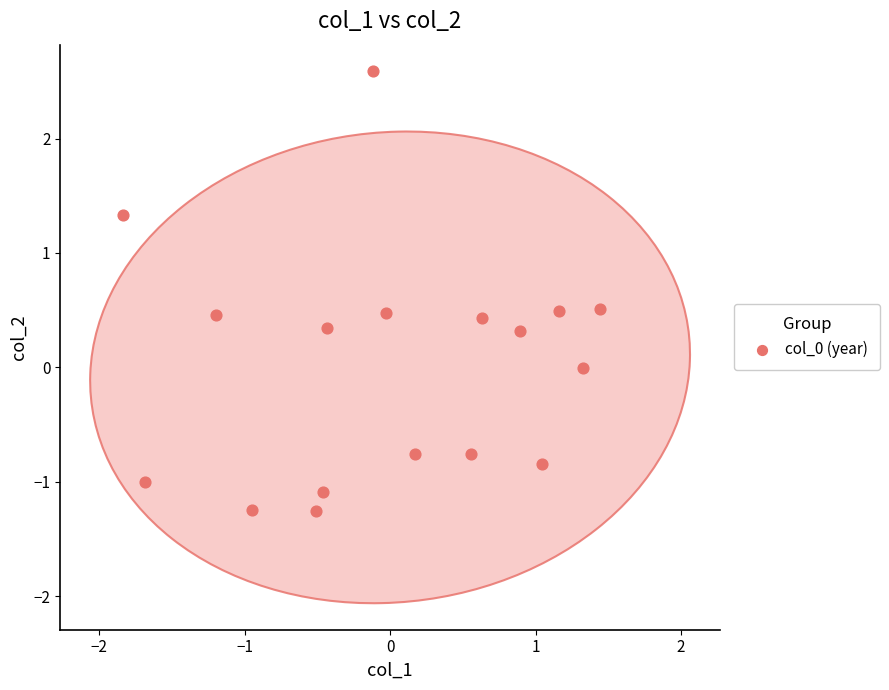

What is the range of X values (max minus min)?

3.3